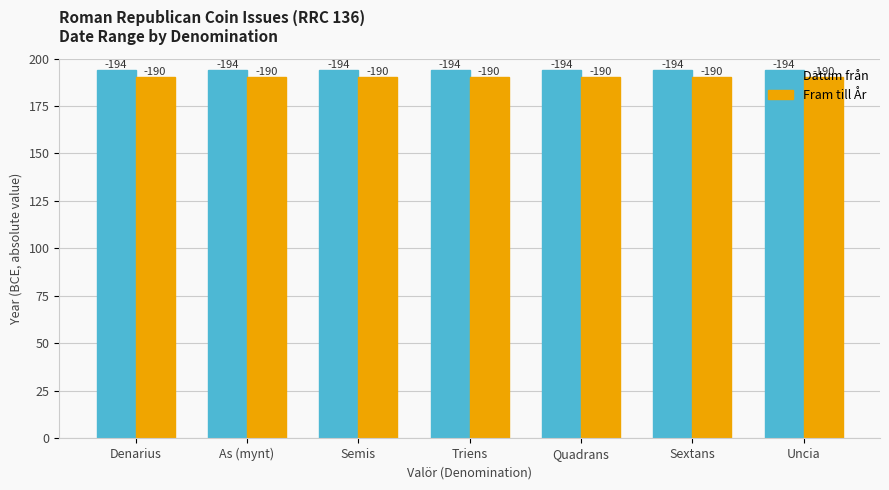

What is the sum of all Fram till År values?

1330